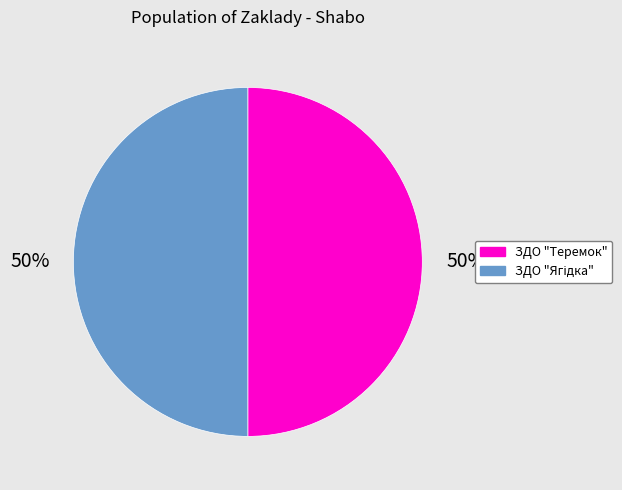

The ЗДО "Теремок" slice represents 50% of the pie. True or false?

True